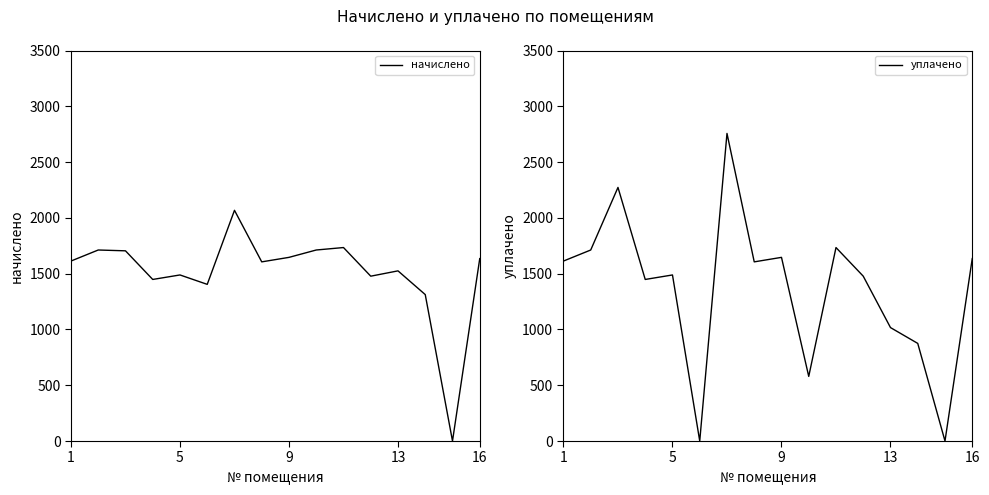

List the series in order of their peak value, highest first.

уплачено, начислено